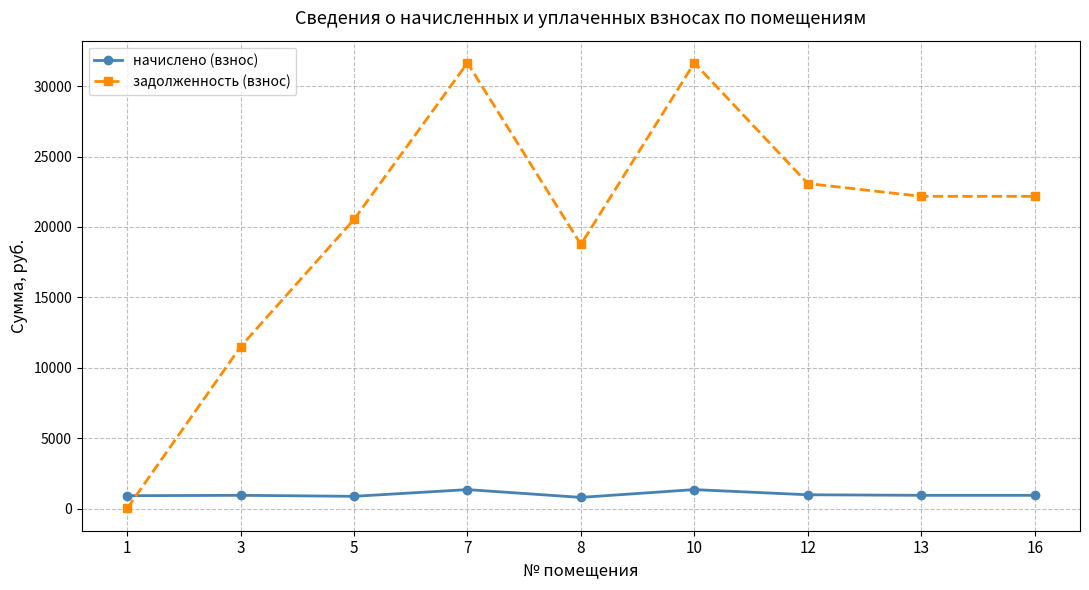

In задолженность (взнос), how many points are higher than both neighbors (excluding endpoints)?

2